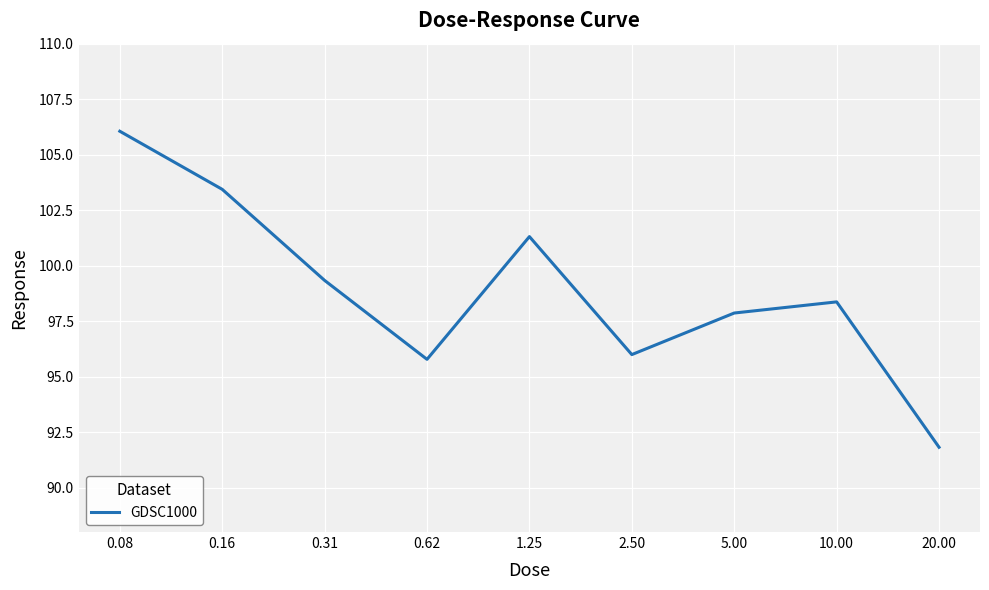

What is the smallest value displayed?

91.8